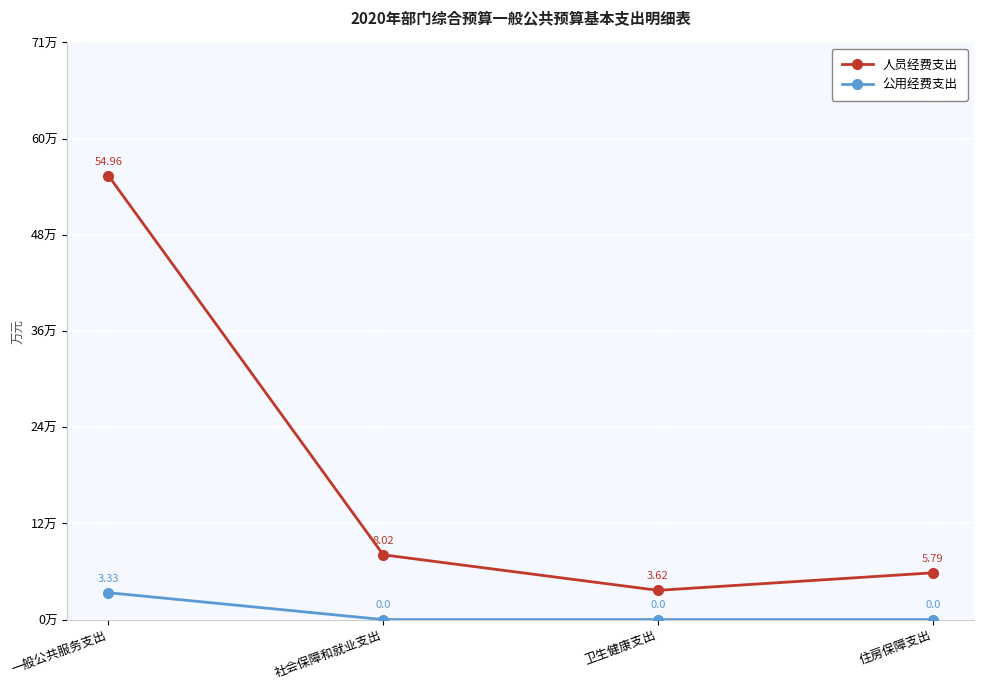

The 人员经费支出 series shows 55.0 at 一般公共服务支出. True or false?

True